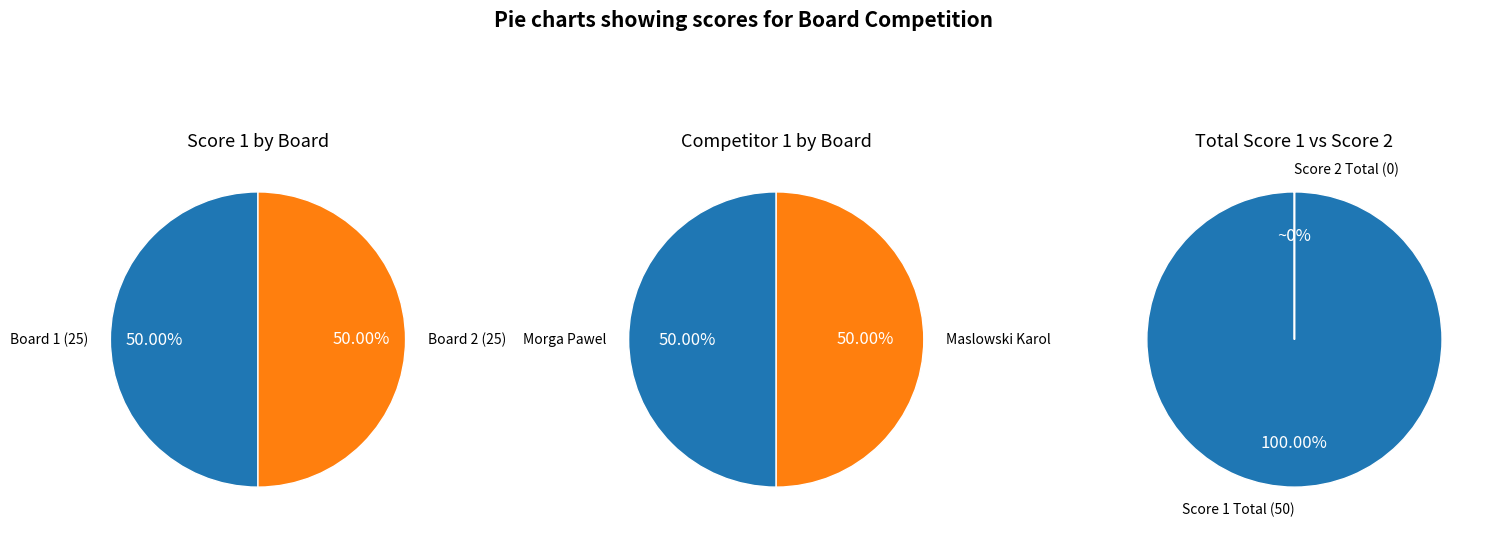

What percentage do 1 and 2 together represent?

100.0%